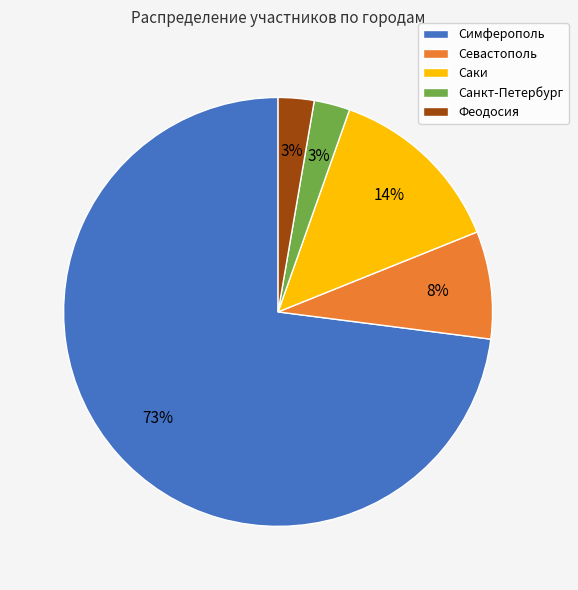

What percentage is the Саки slice, to the nearest percent?

14%